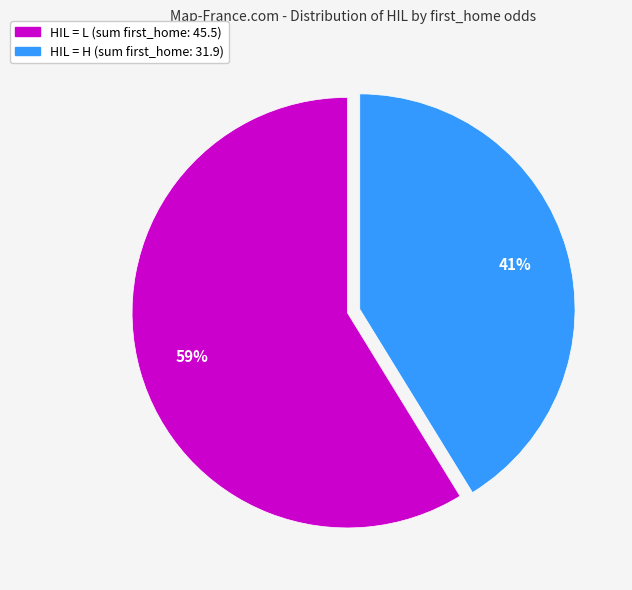

Is it true that HIL = L (sum first_home: 45.5) is 59% of the pie?

True